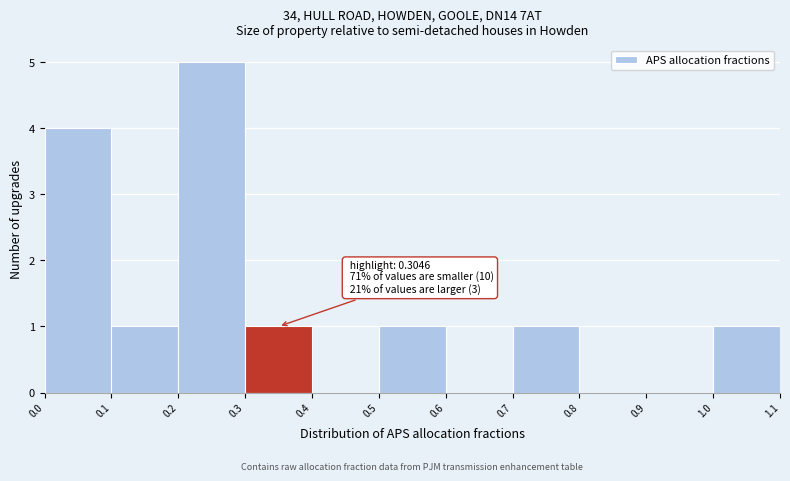

Which range on the x-axis has the tallest bar?

0.2 to 0.3